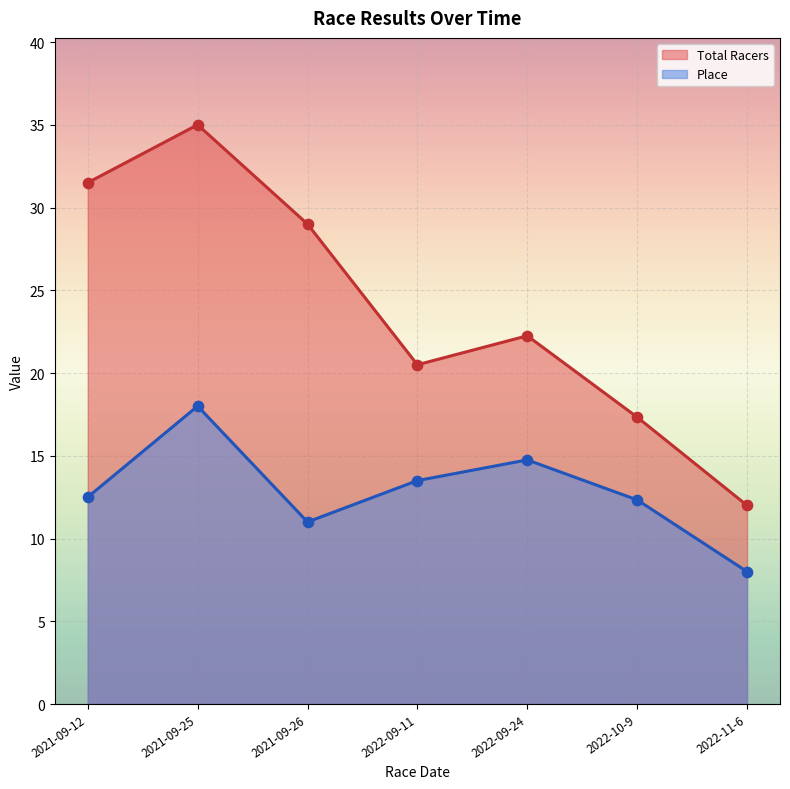

What is the difference between the highest and lowest values at 2022-09-24?

7.5